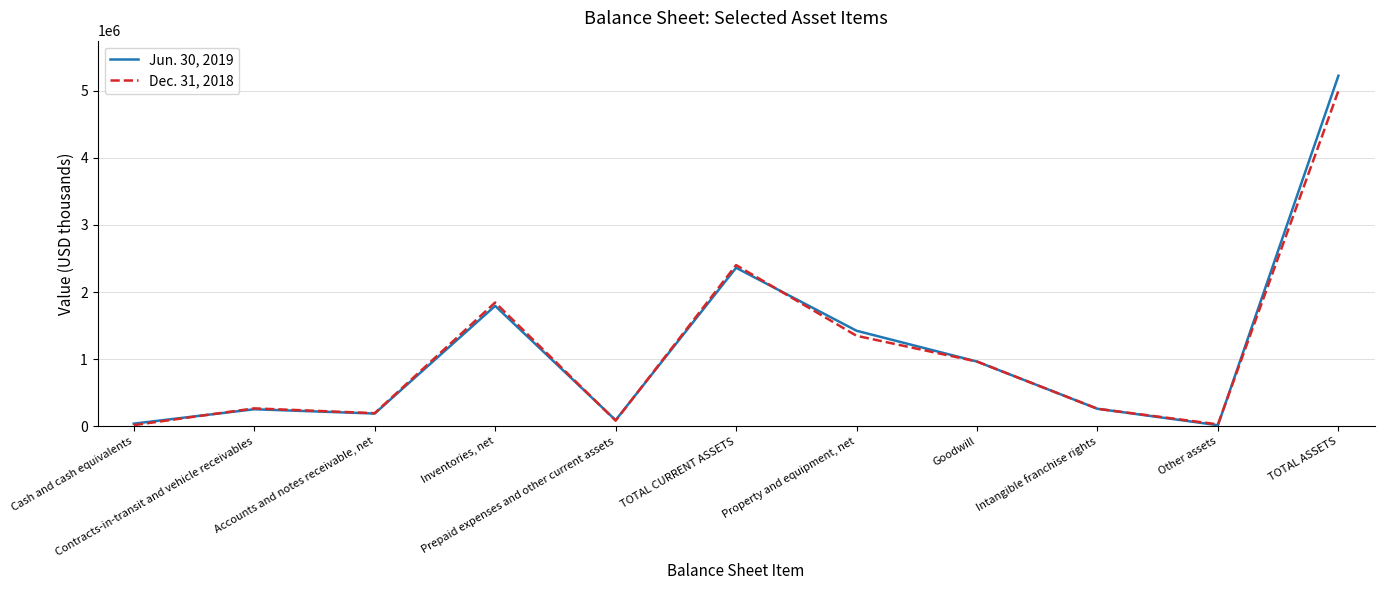

How many lines are shown in the chart?

2